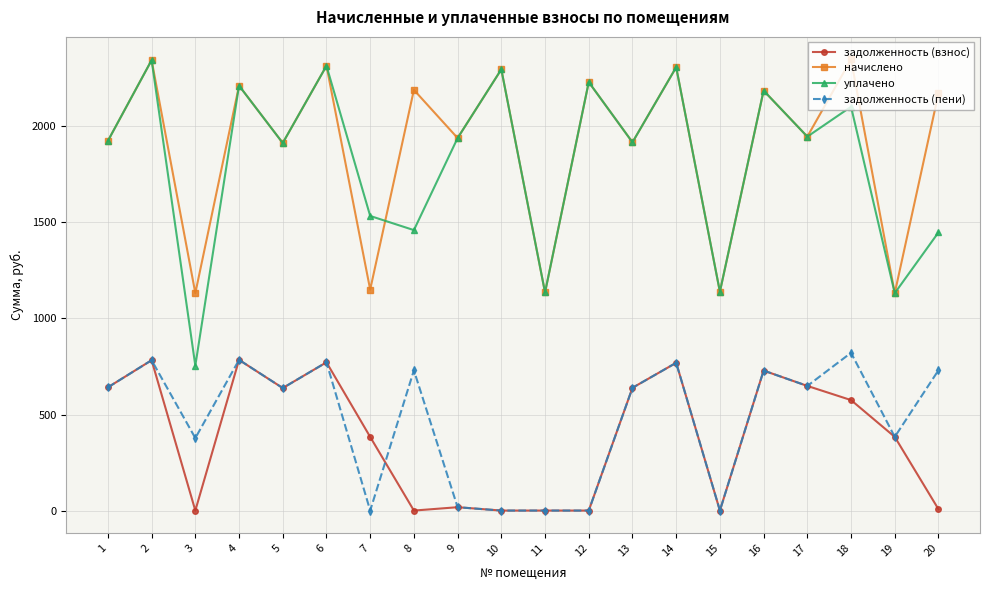

At which category does уплачено reach its first local valley?

3